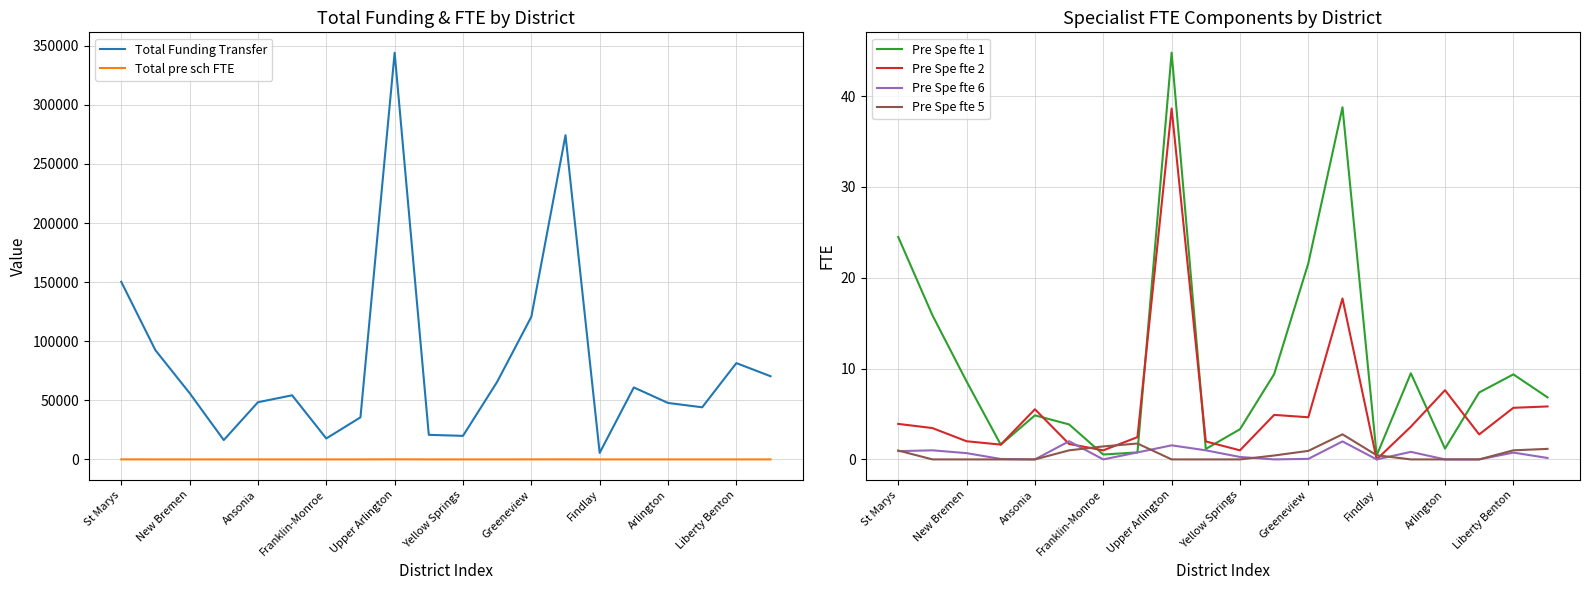

At which label does Pre Spe fte 2 reach its minimum?

Findlay